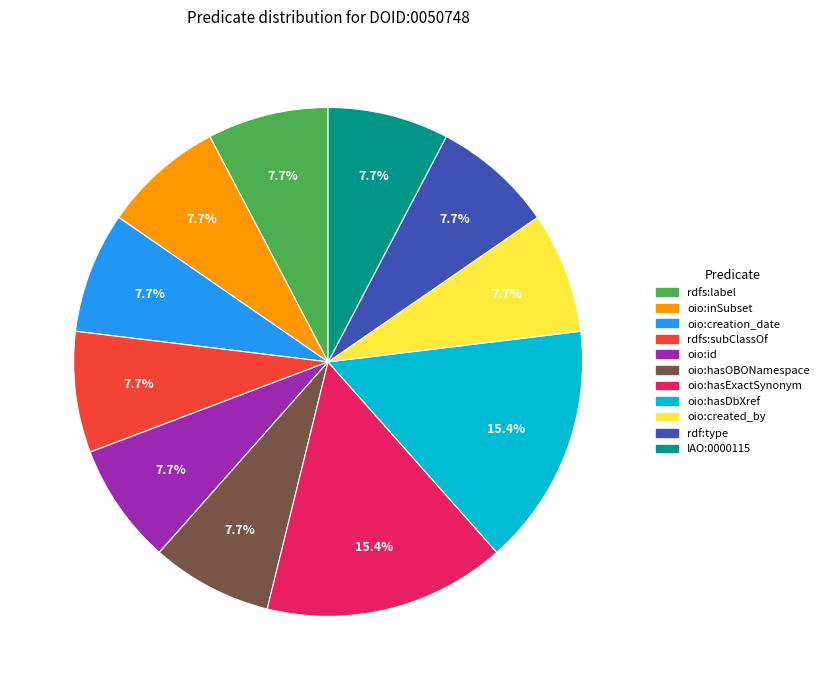

Which has a higher value, rdfs:label or oio:hasDbXref?

oio:hasDbXref